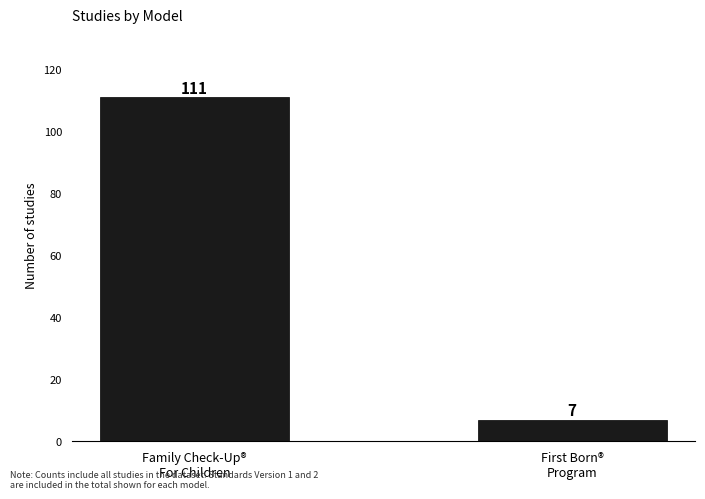

The chart shows a value of 7 at First Born®
Program. True or false?

True